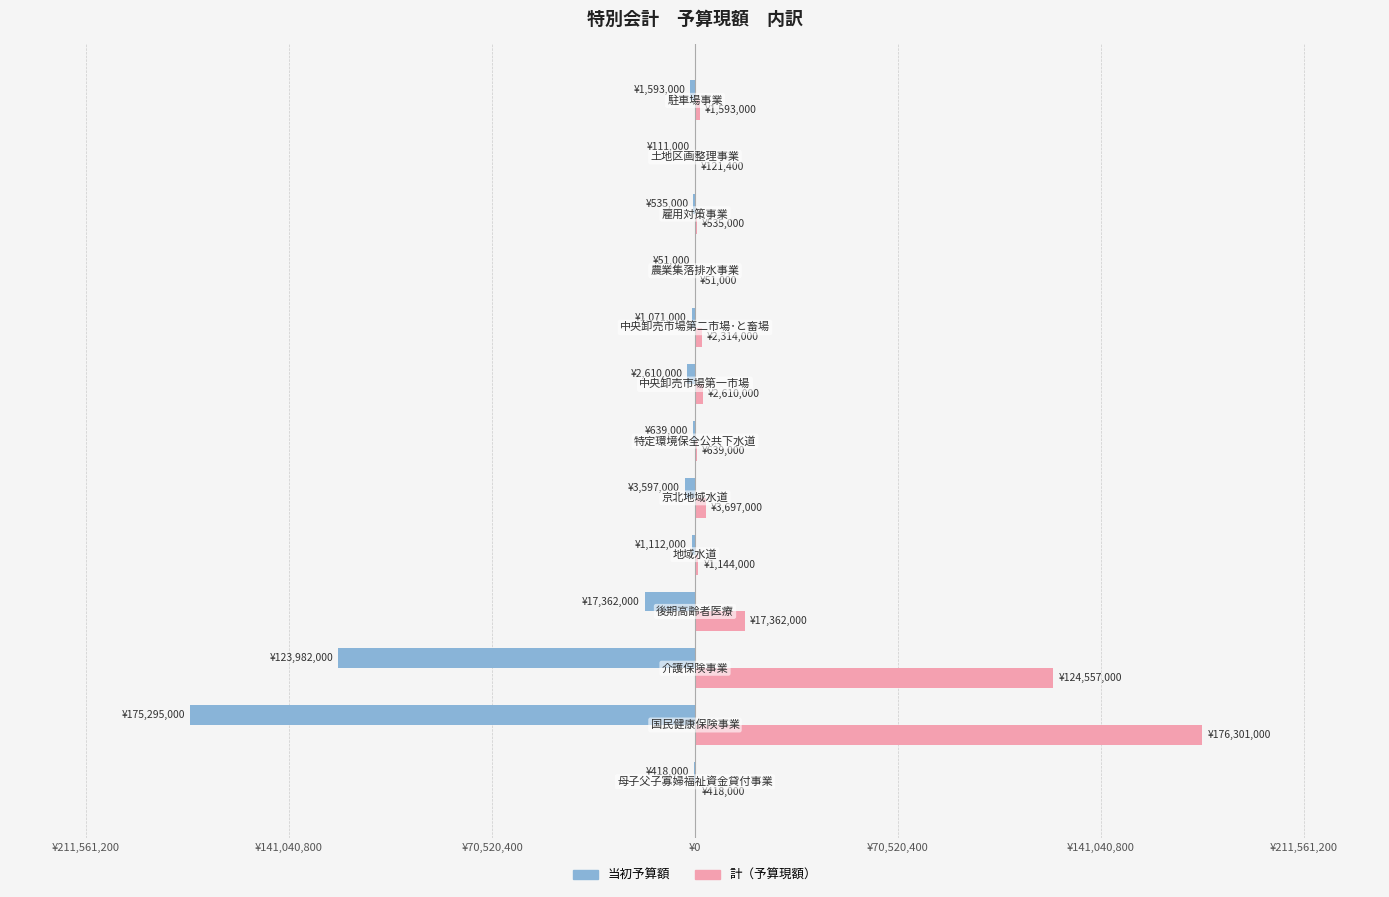

How many categories are shown in the chart?

13